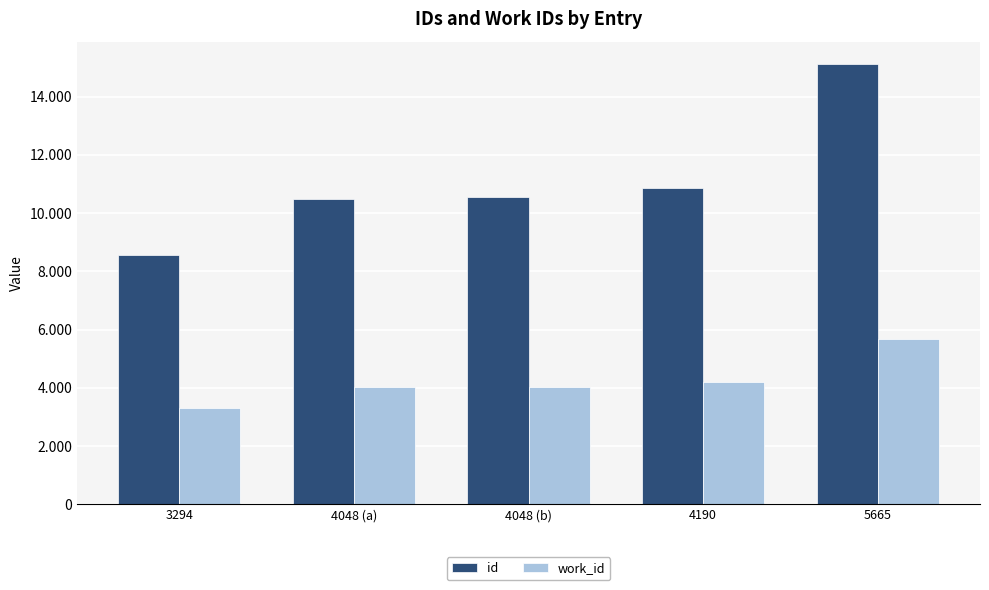

What is the difference between the highest and lowest values at 5665?

9464